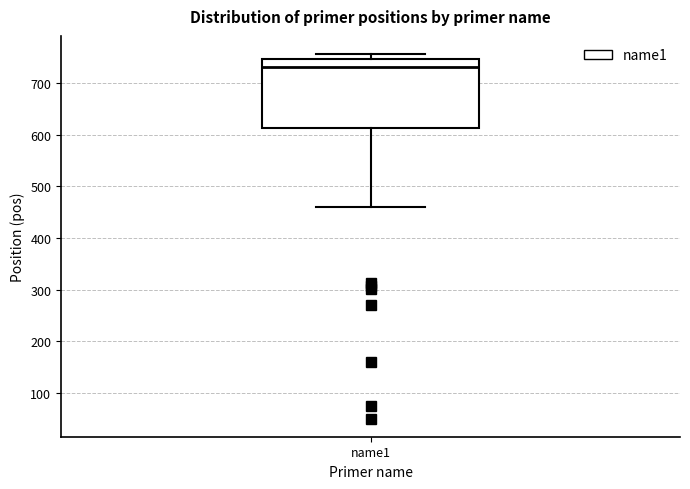

Read this box plot against the y-axis: the position of the median line, the range covered by the box, and the ends of both whiskers. The values are not printed on the chart, so give them approximately, as read against the axis.

median 730, box 610 to 750, whiskers 460 to 760